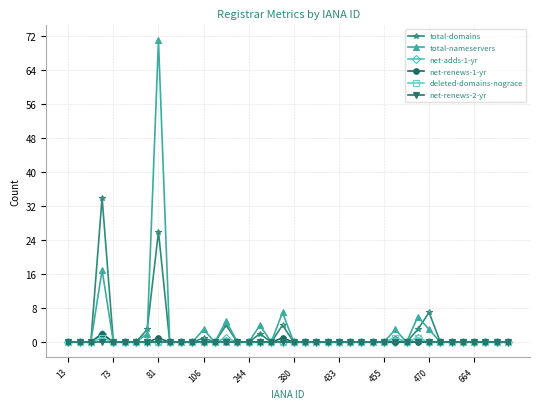

What is the average value of the total-nameservers series?

3